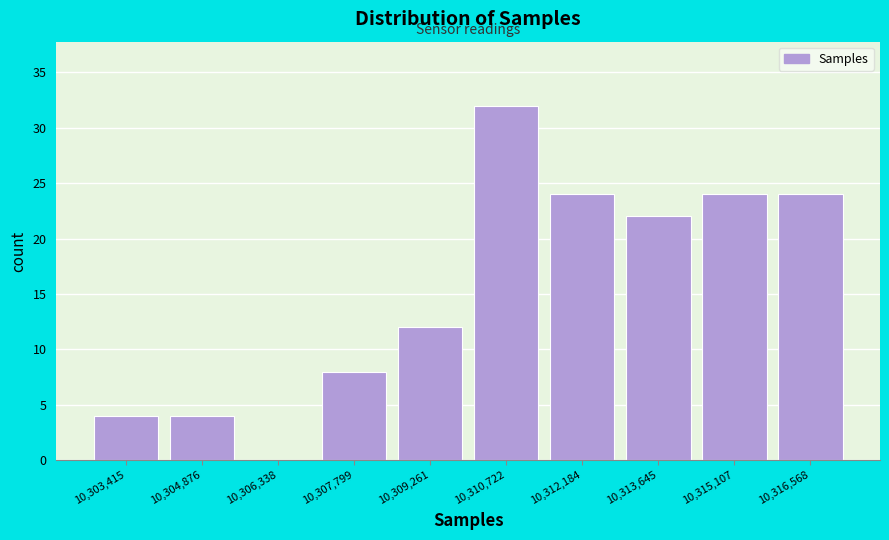

Reading right to left, what are all the values shown in this chart?

10,316,568=24	10,315,107=24	10,313,645=22	10,312,184=24	10,310,722=32	10,309,261=12	10,307,799=8	10,306,338=0	10,304,876=4	10,303,415=4